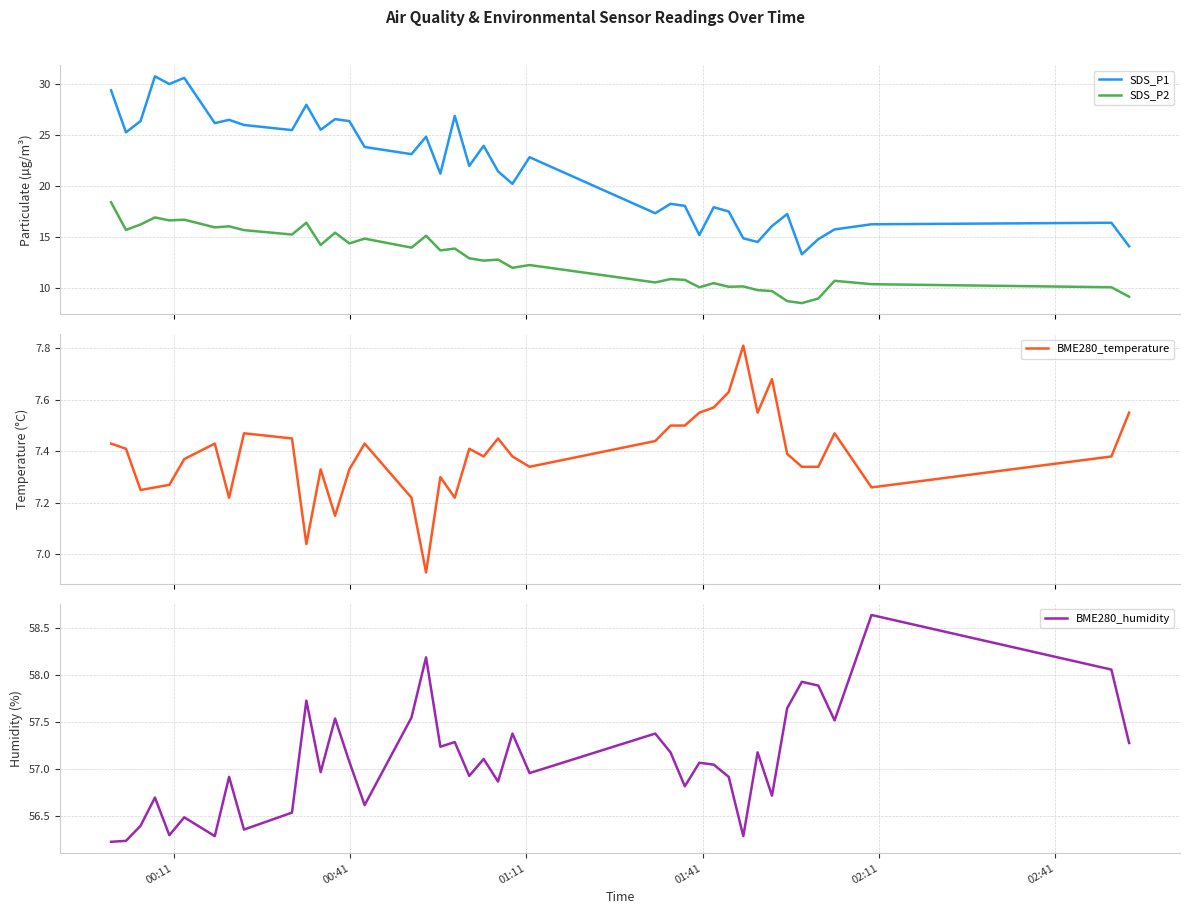

Reading right to left, extract all data points from this chart.

SDS_P1: 14.1	16.4	16.2	15.8	14.8	13.3	17.2	16.1	14.5	14.9	17.5	17.9	15.2	18.1	18.2	17.3	22.8	20.2	21.4	23.9	21.9	26.8	21.2	24.8	23.1	23.8	26.3	26.5	25.5	27.9	25.4	25.9	26.4	26.1	30.6	29.9	30.7	26.3	25.2	29.3
SDS_P2: 9.2	10.1	10.4	10.7	9.0	8.6	8.8	9.7	9.8	10.2	10.2	10.5	10.1	10.8	10.9	10.6	12.3	12.0	12.8	12.7	12.9	13.9	13.7	15.1	14.0	14.8	14.4	15.4	14.2	16.4	15.2	15.7	16.1	15.9	16.7	16.6	16.9	16.2	15.7	18.4
BME280_temperature: 7.5	7.4	7.3	7.5	7.3	7.3	7.4	7.7	7.5	7.8	7.6	7.6	7.5	7.5	7.5	7.4	7.3	7.4	7.5	7.4	7.4	7.2	7.3	6.9	7.2	7.4	7.3	7.2	7.3	7.0	7.5	7.5	7.2	7.4	7.4	7.3	7.3	7.2	7.4	7.4
BME280_humidity: 57.3	58.1	58.6	57.5	57.9	57.9	57.6	56.7	57.2	56.3	56.9	57.0	57.1	56.8	57.2	57.4	57.0	57.4	56.9	57.1	56.9	57.3	57.2	58.2	57.5	56.6	57.1	57.5	57.0	57.7	56.5	56.4	56.9	56.3	56.5	56.3	56.7	56.4	56.2	56.2